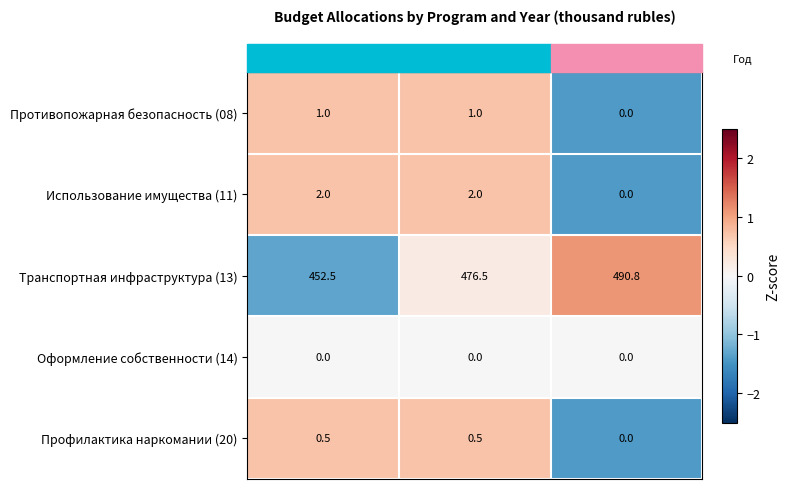

What is the highest value of the Противопожарная безопасность (08) series?

1.0